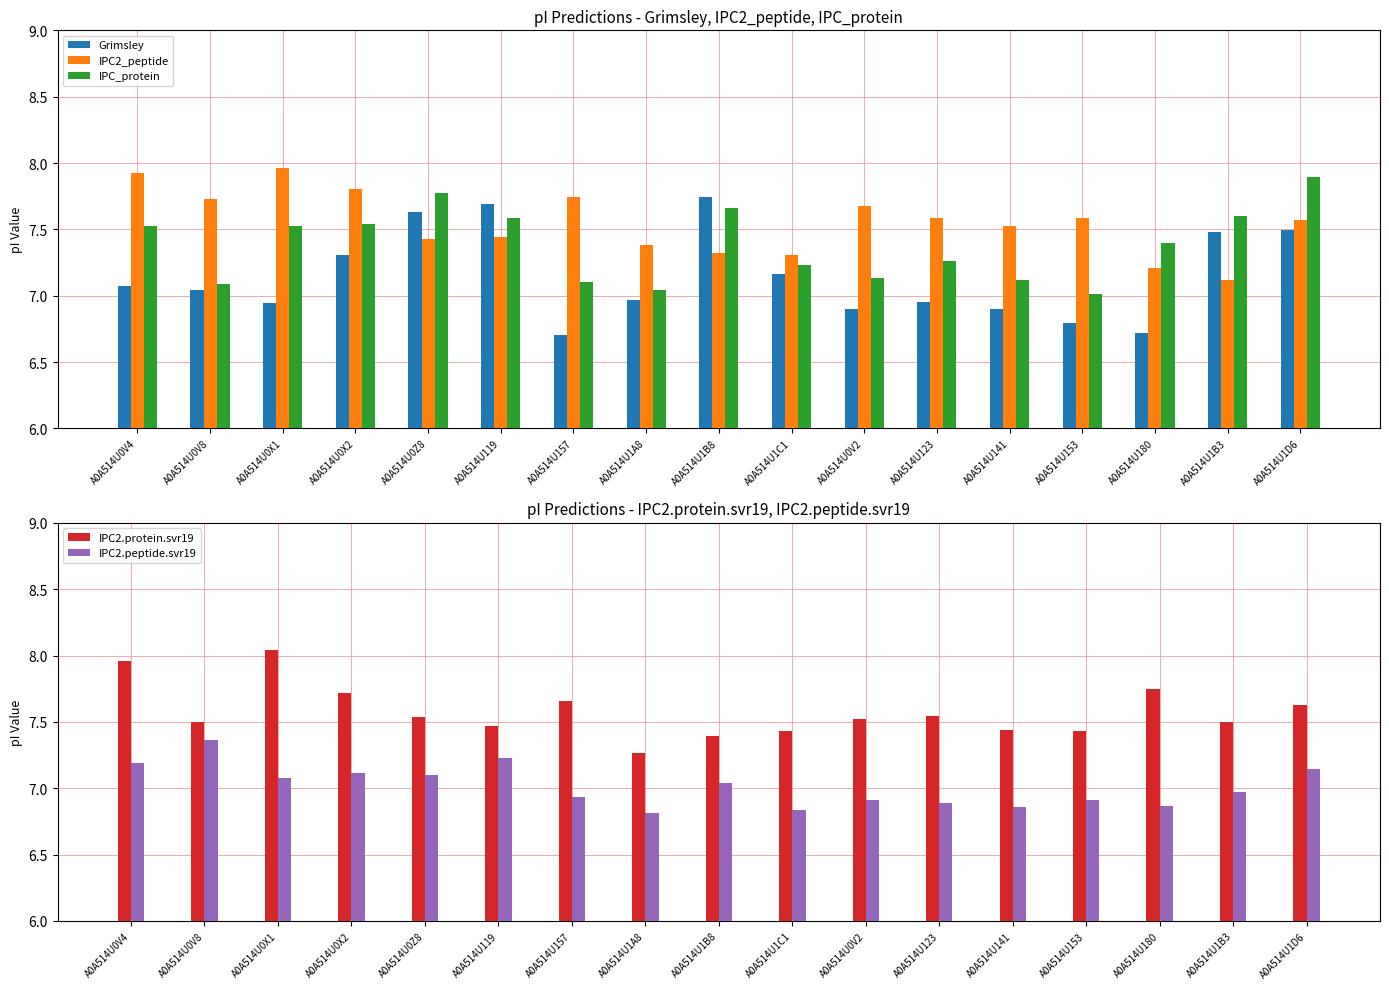

Rank the categories by IPC_protein value from lowest to highest.

A0A514U153, A0A514U1A8, A0A514U0V8, A0A514U157, A0A514U141, A0A514U0V2, A0A514U1C1, A0A514U123, A0A514U180, A0A514U0V4, A0A514U0X1, A0A514U0X2, A0A514U119, A0A514U1B3, A0A514U1B8, A0A514U0Z8, A0A514U1D6